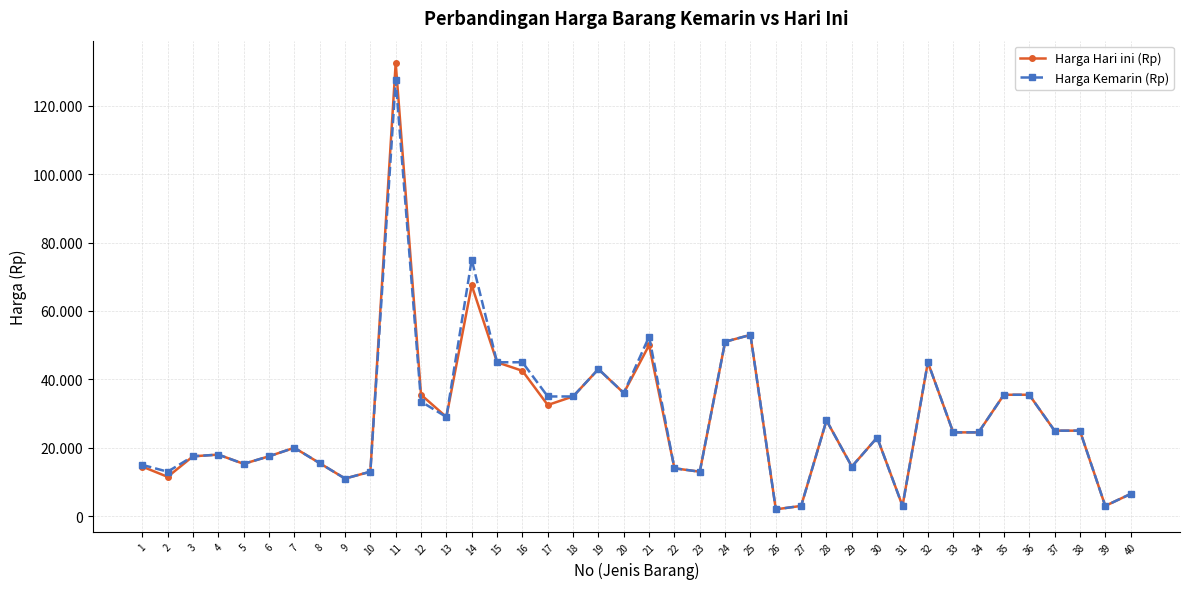

What are all the series names shown in the legend?

Harga Hari ini (Rp), Harga Kemarin (Rp)